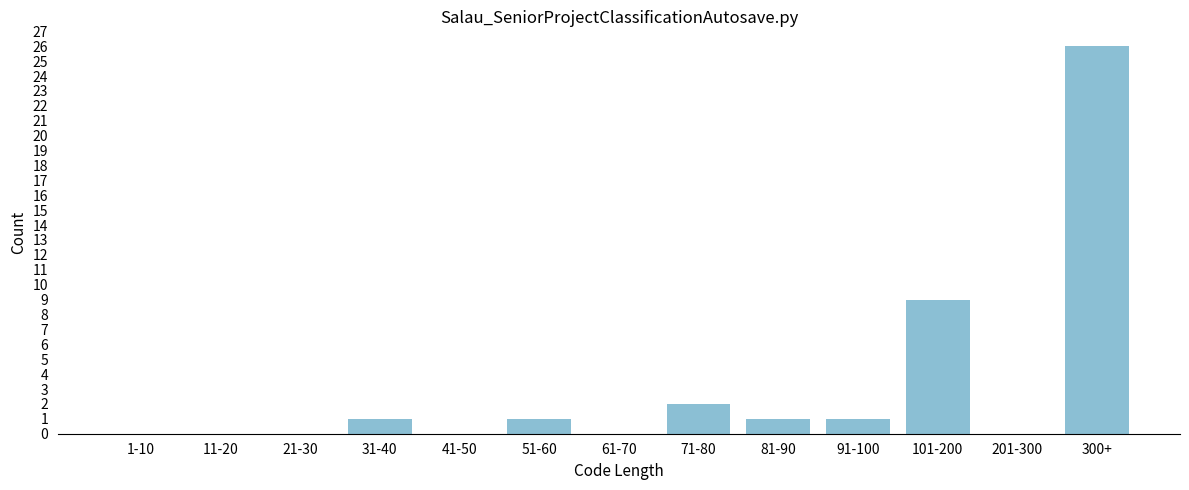

Reading left to right, list all the values displayed in this chart.

1-10=0	11-20=0	21-30=0	31-40=1	41-50=0	51-60=1	61-70=0	71-80=2	81-90=1	91-100=1	101-200=9	201-300=0	300+=26